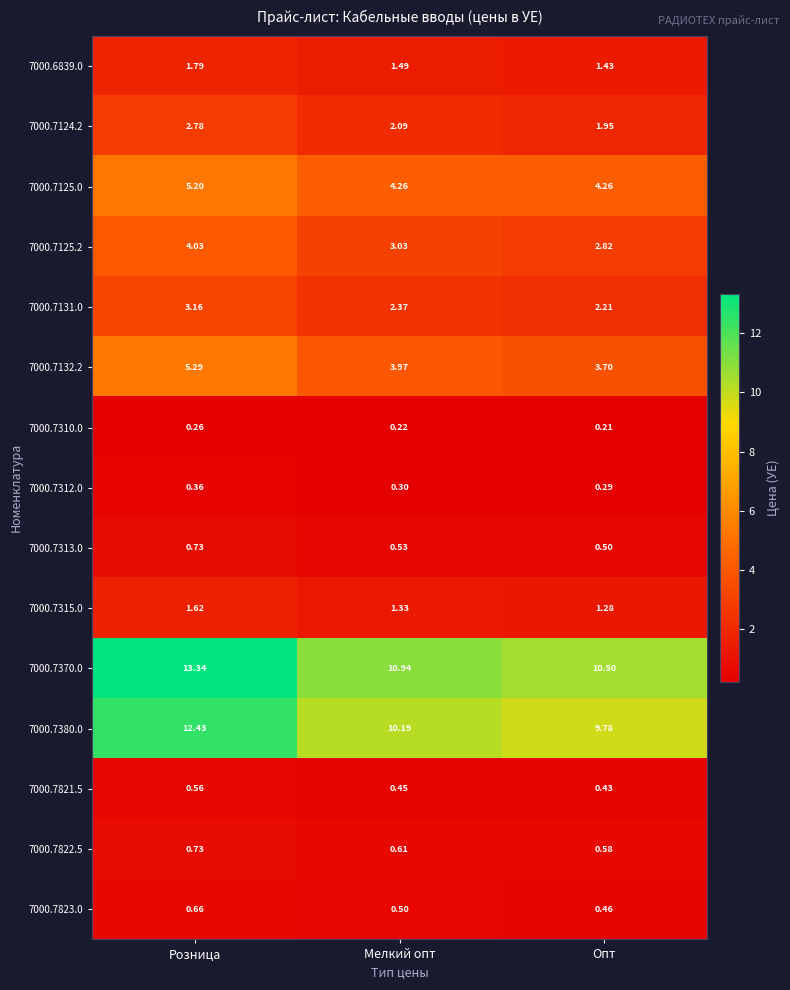

At which category is the sum across all series the highest?

Розница